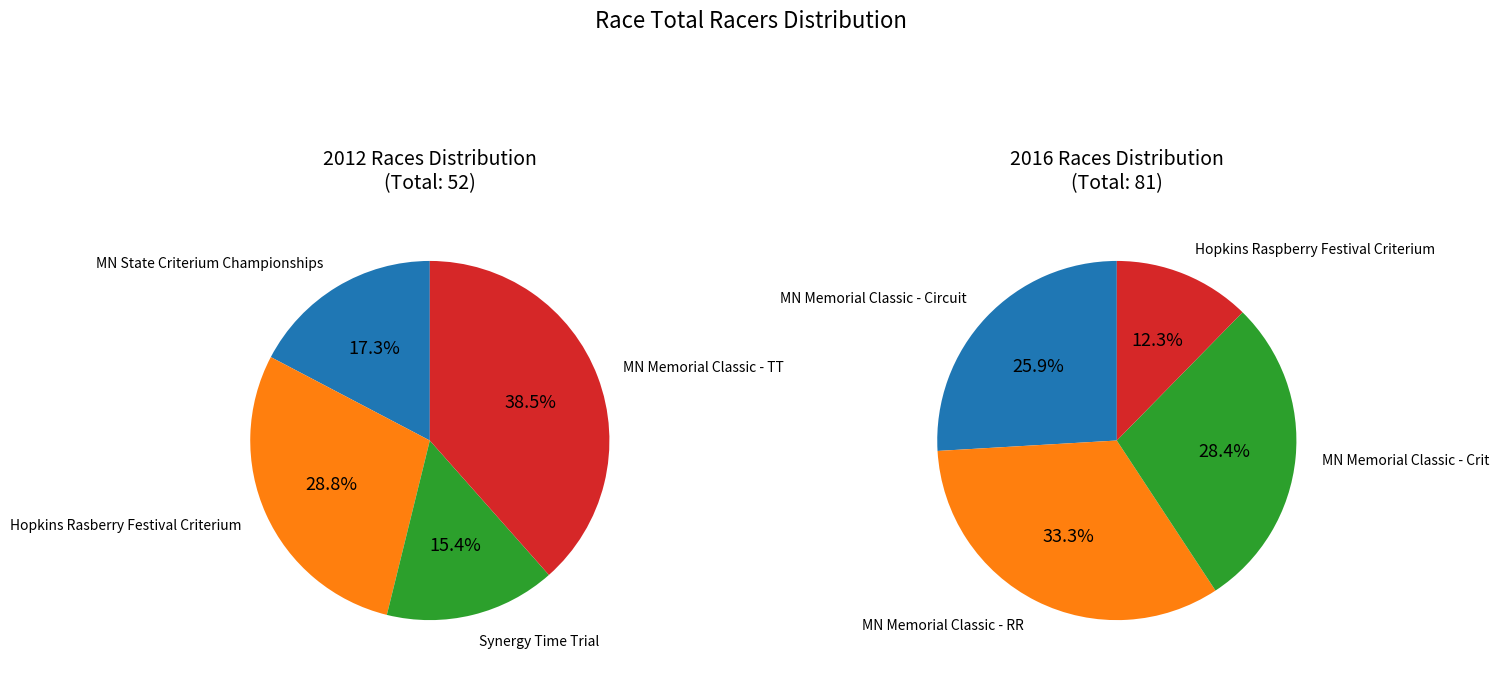

Is there any slice that represents more than half of the pie?

No